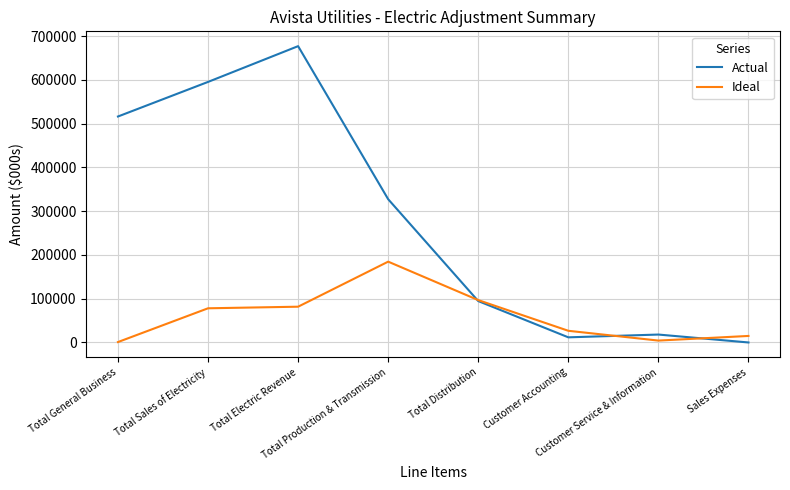

List the series in order of their peak value, lowest first.

Ideal, Actual